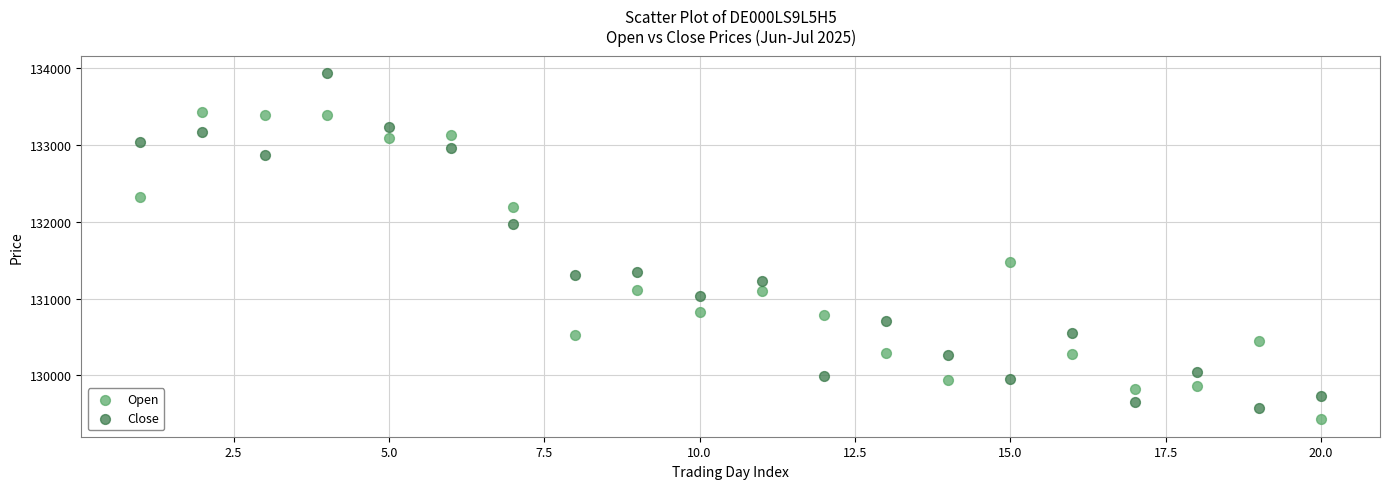

Across all data points, what is the range of X values (max minus min)?

19